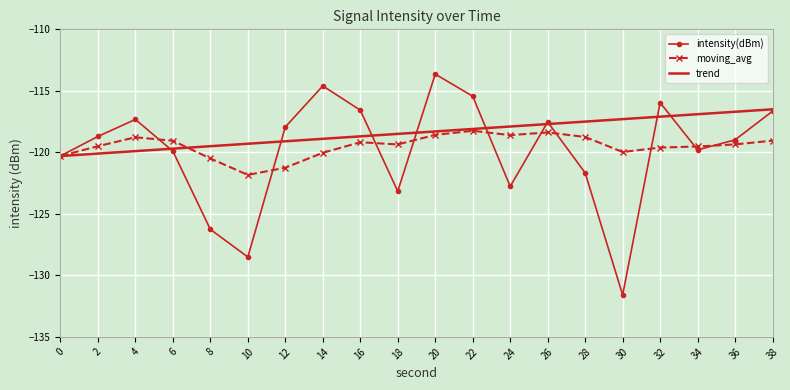

How many distinct data groups are displayed?

3